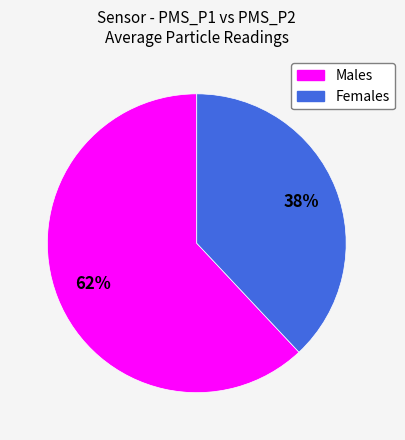

To the nearest percent, what is the average slice percentage?

50%